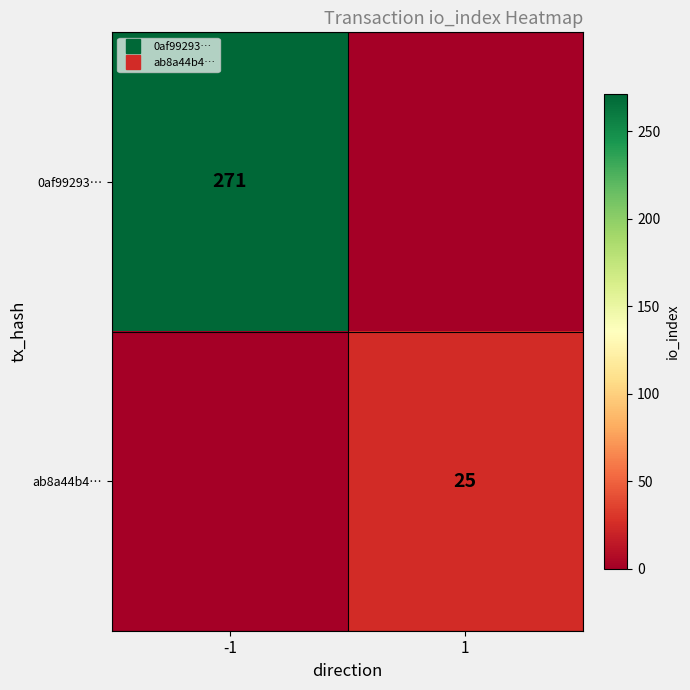

Between 1 and -1, which is larger?

-1